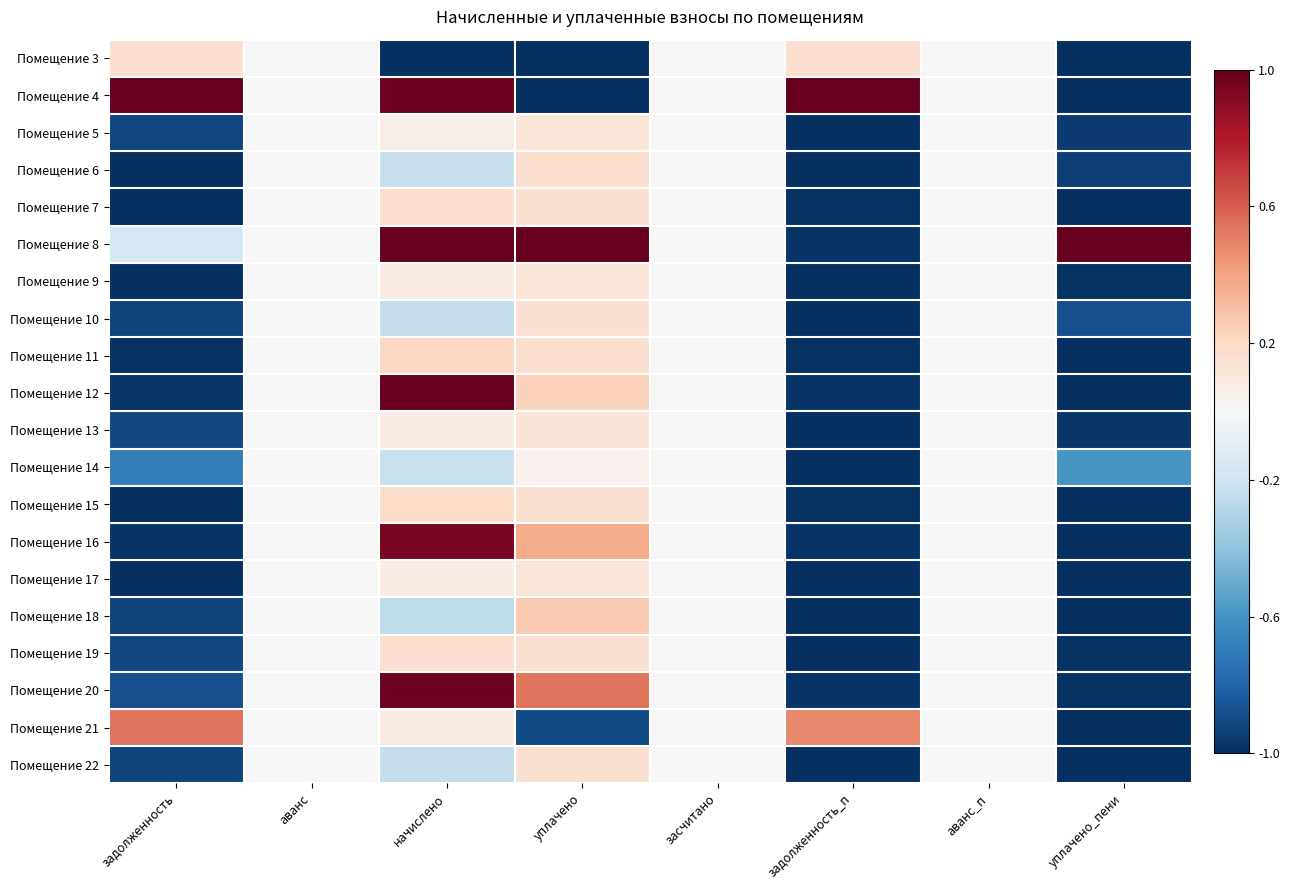

What is the difference between the highest and lowest values at уплачено_пени?

2.0